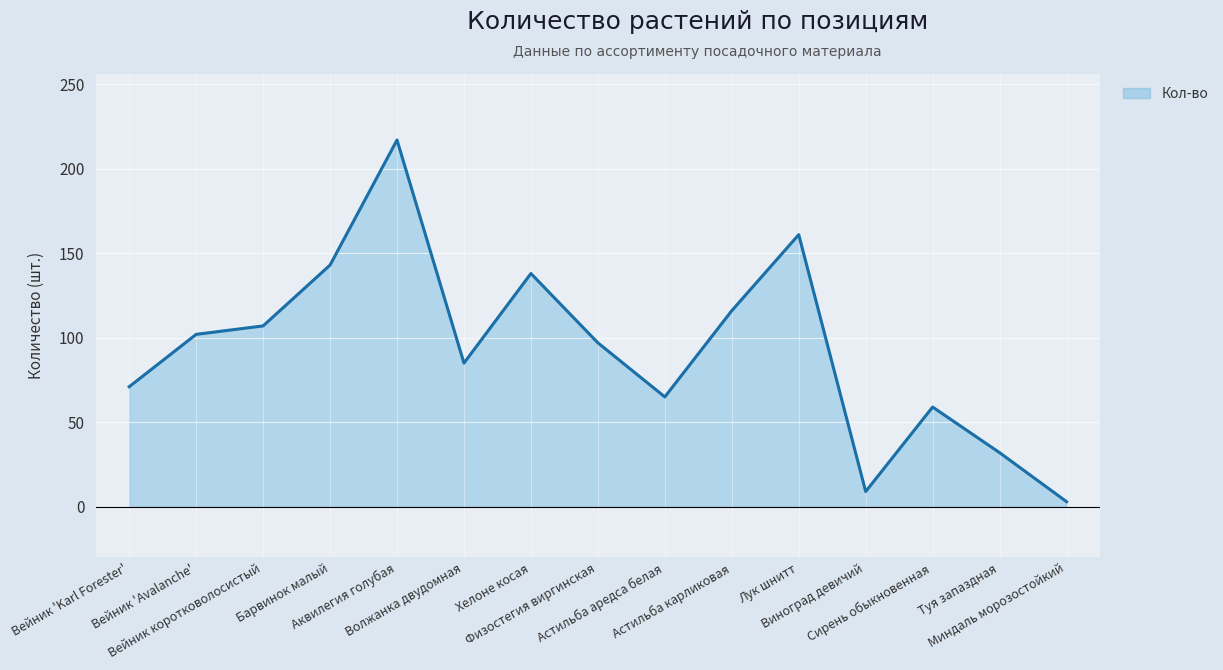

Which label corresponds to the smallest value in the chart?

Миндаль морозостойкий